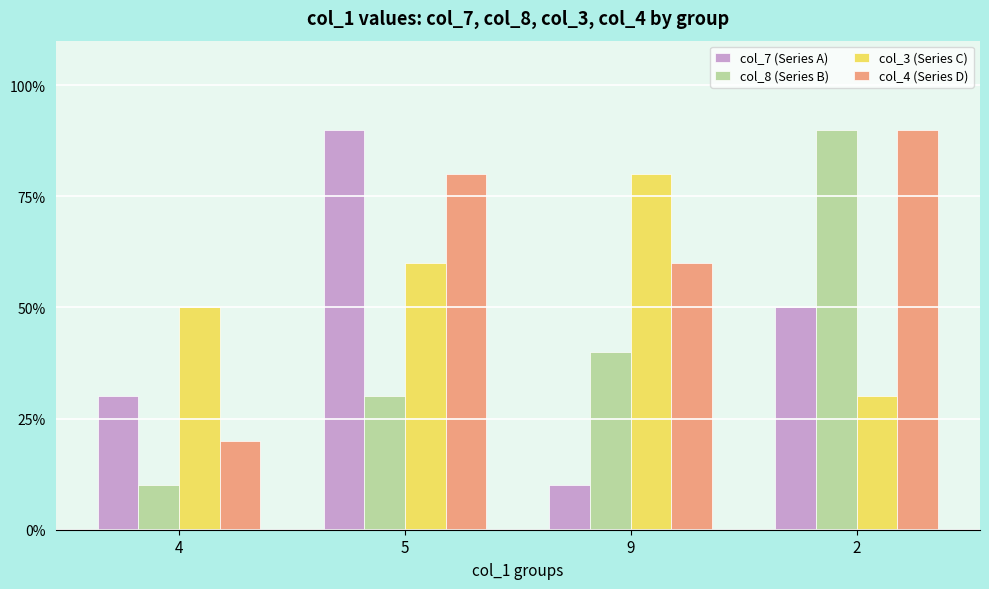

Which series changed the most between 4 and 9?

col_4 (Series D)